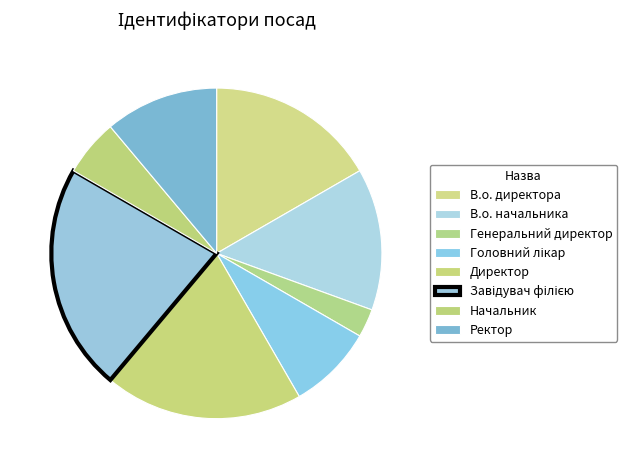

Do Головний лікар and В.о. директора together represent more than half of the pie?

No